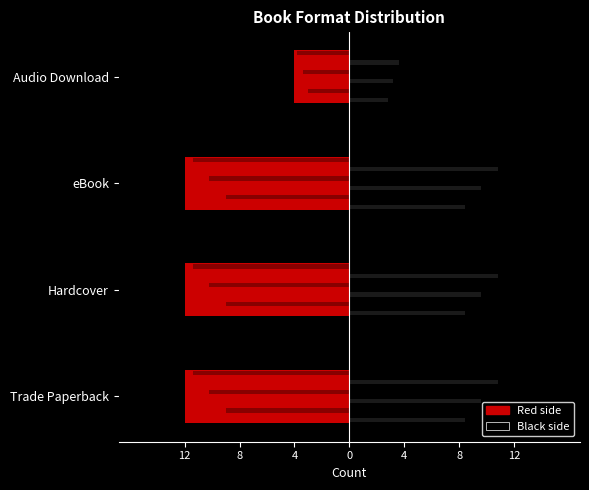

What is the value of the Trade Paperback bar at the 2nd from the left?

-12